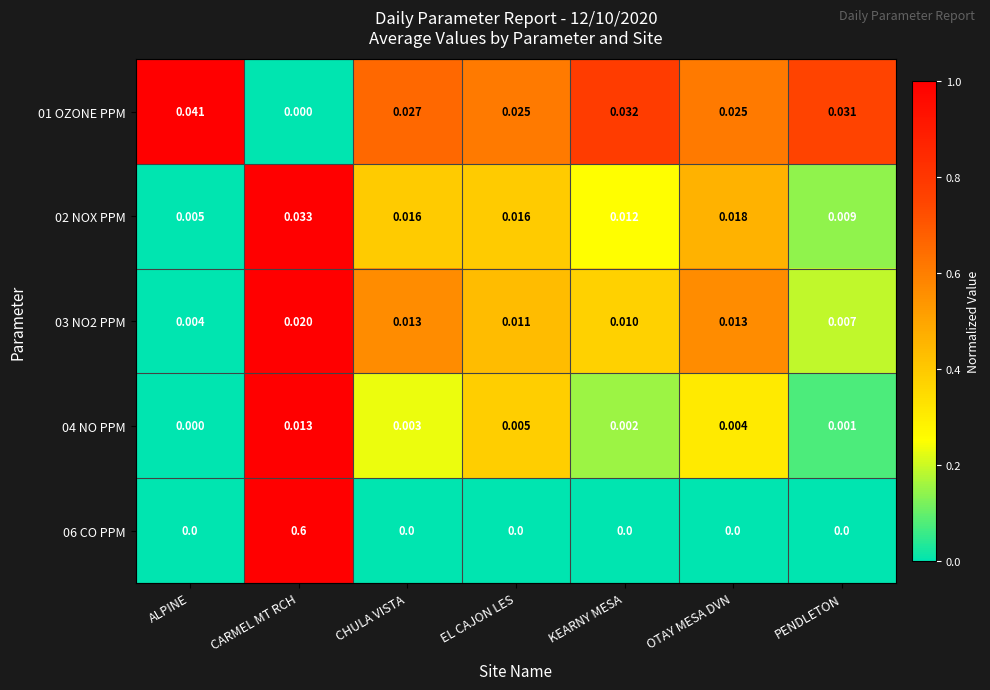

At which category is the sum across all series the highest?

CARMEL MT RCH